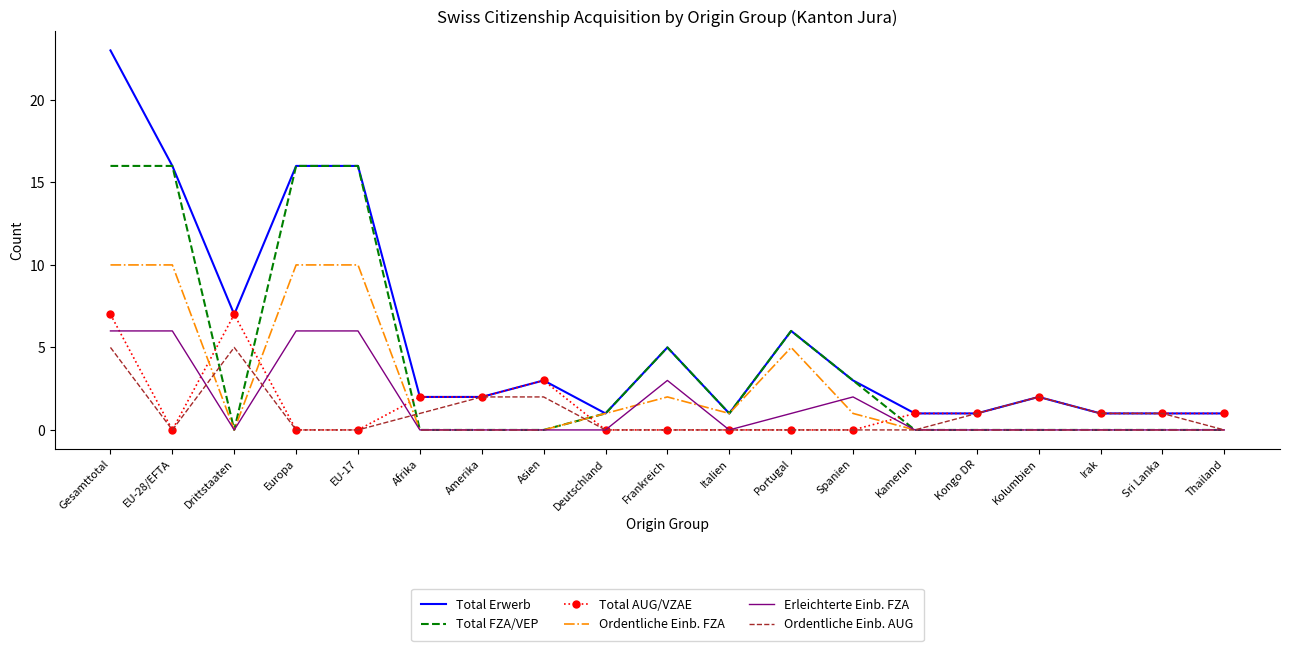

After their last crossing, which series has the higher values: Total FZA/VEP or Total AUG/VZAE?

Total AUG/VZAE